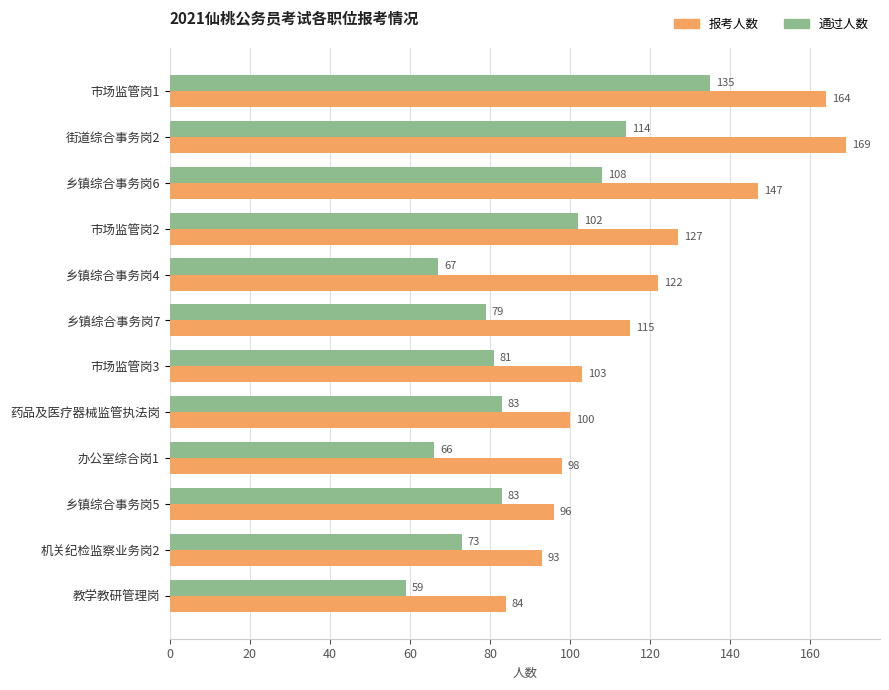

What is the maximum value shown in the chart?

169